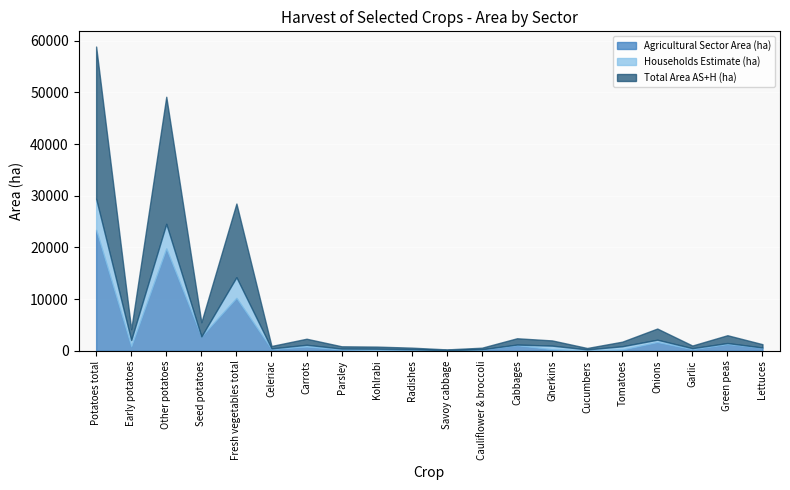

What is the maximum value for Total Area AS+H (ha)?

29433.3